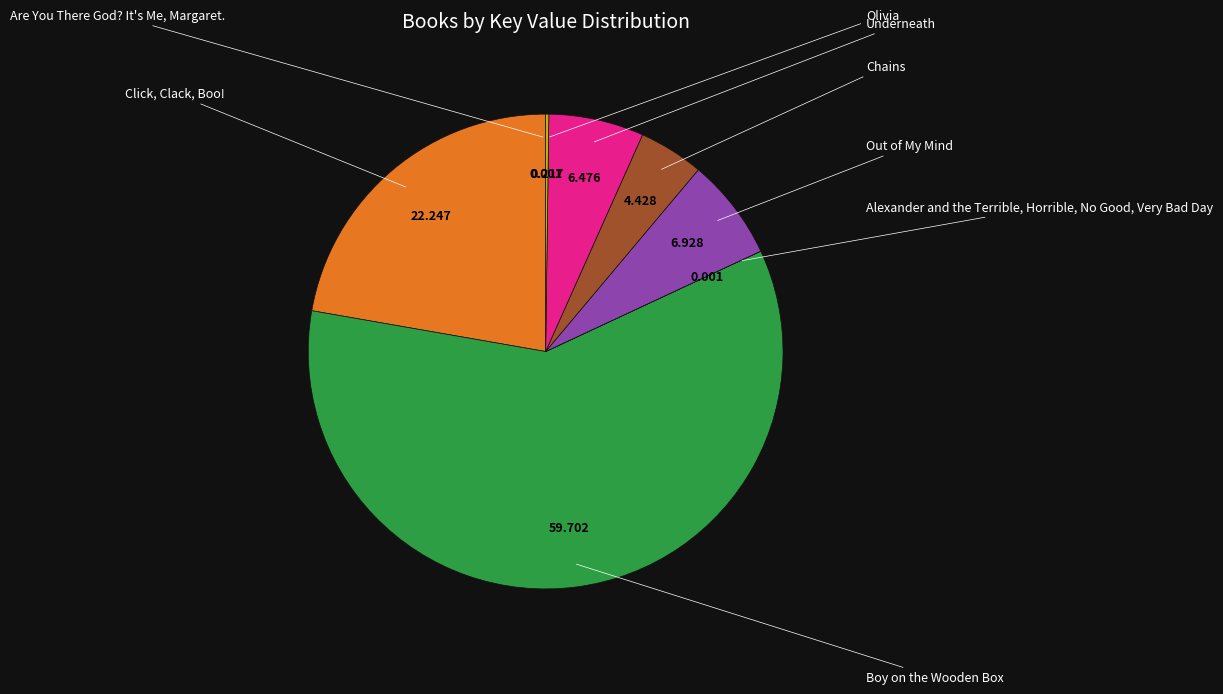

Does any single category account for the majority?

Yes